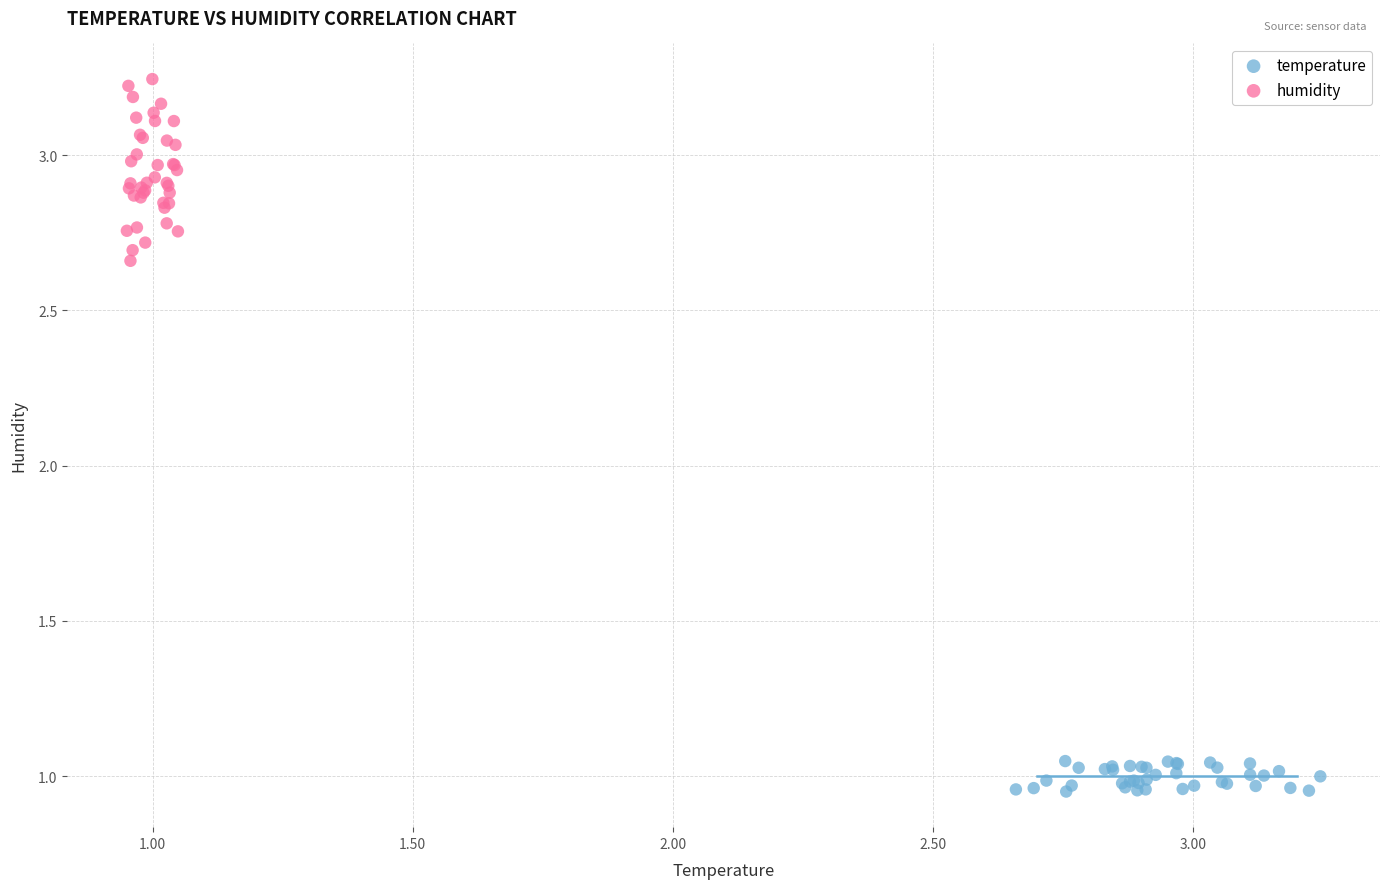

Which series contains the highest Y value?

humidity